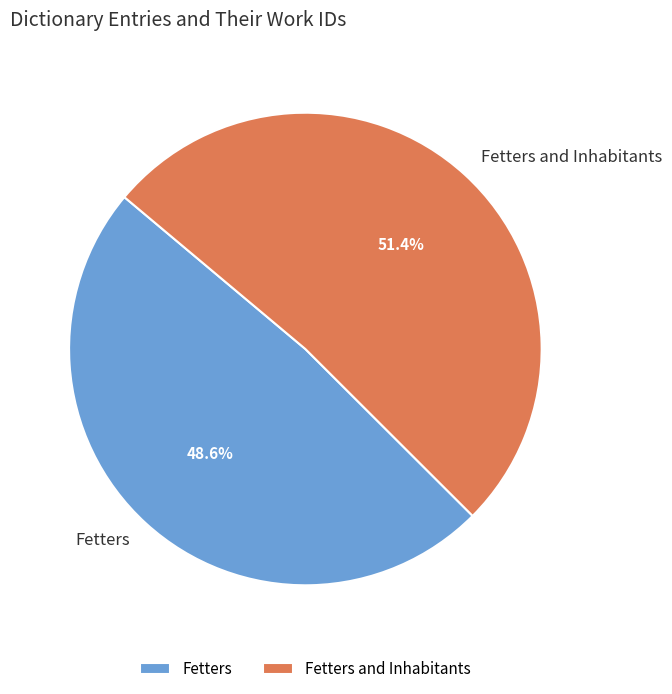

The Fetters and Inhabitants slice represents 51% of the pie. True or false?

True